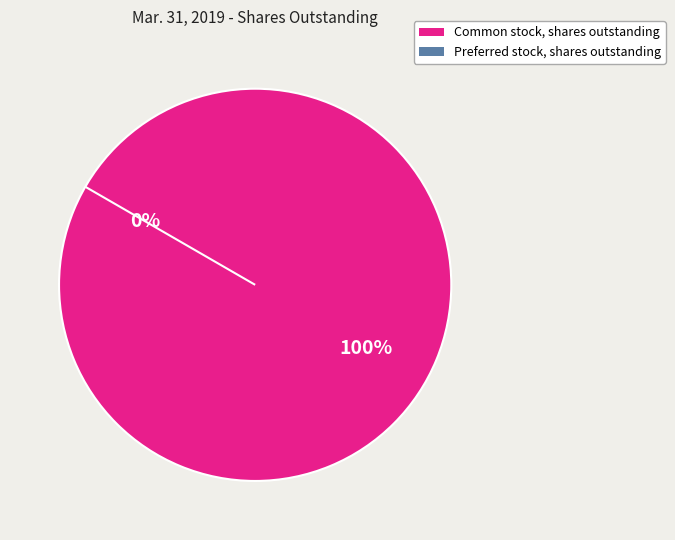

To the nearest percent, what is the difference between the Preferred stock, shares outstanding and Common stock, shares outstanding slice percentages?

100%